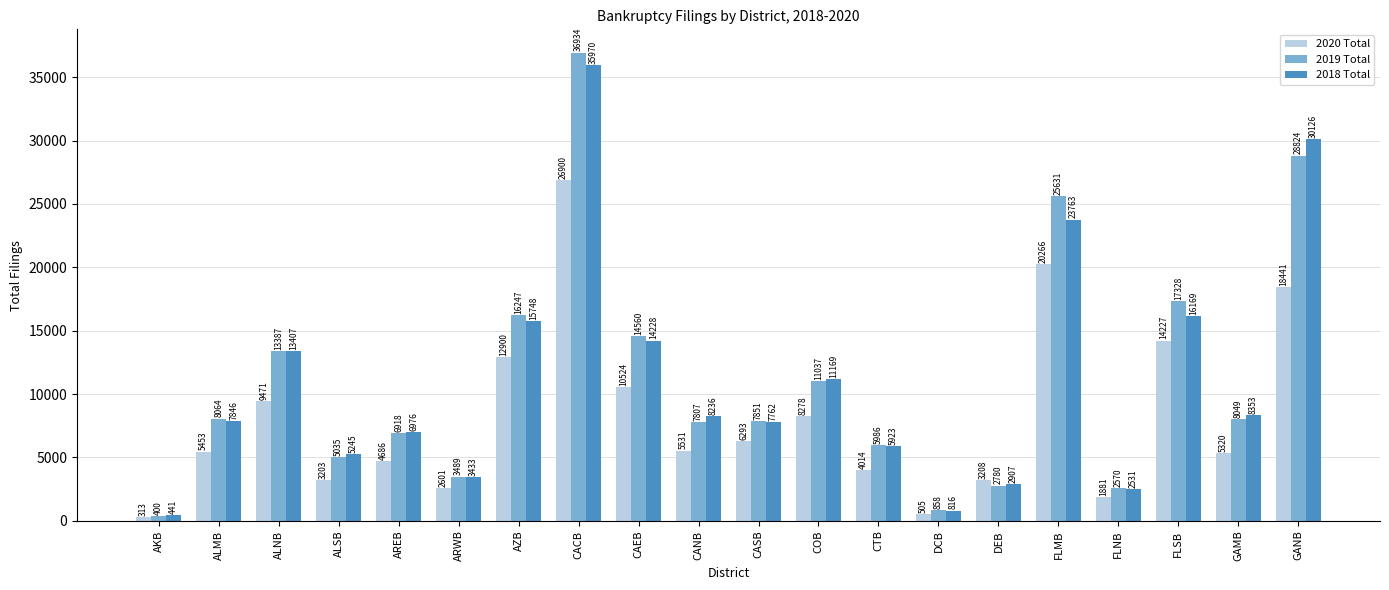

At how many categories does at least one series exceed 19063?

3